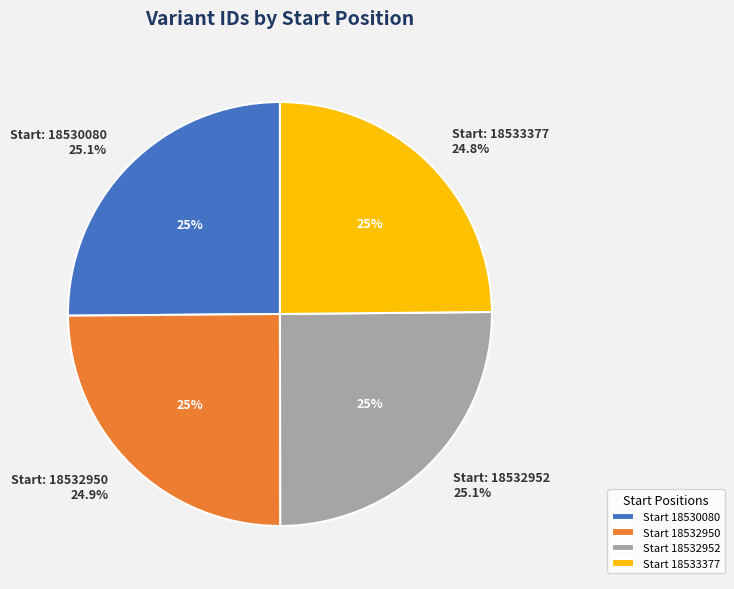

Is it true that 18533377 is 25% of the pie?

True